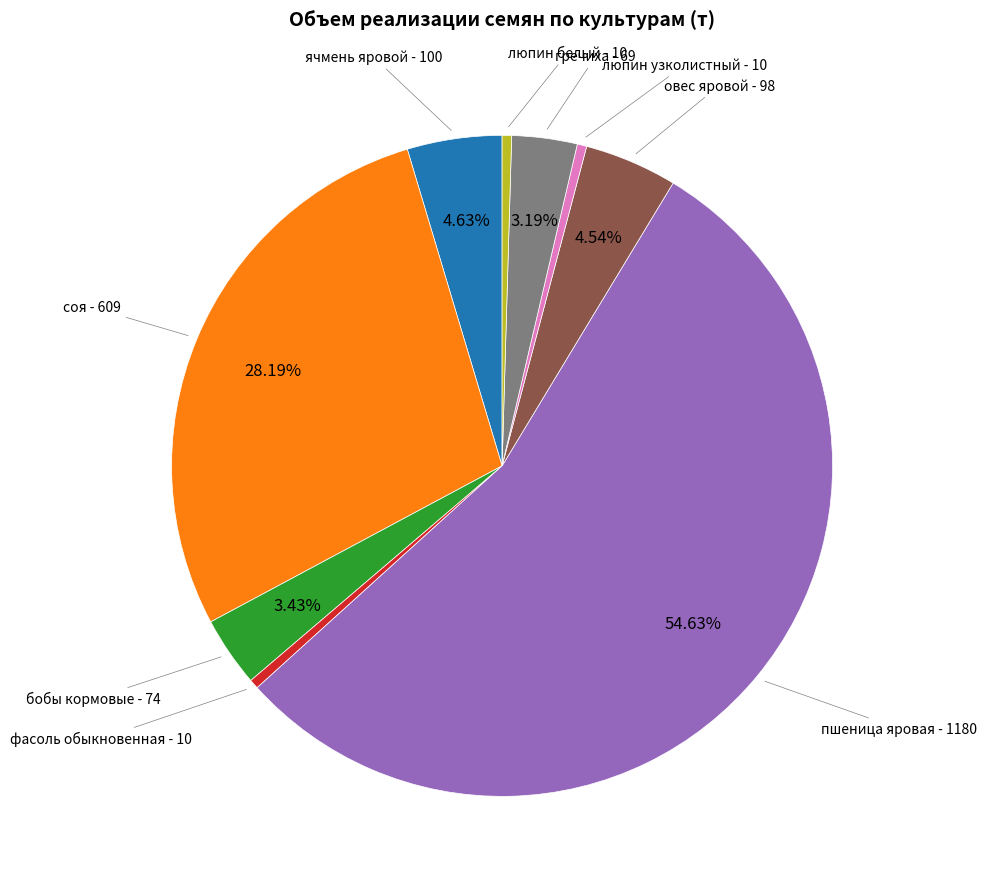

Does any single category account for the majority?

Yes